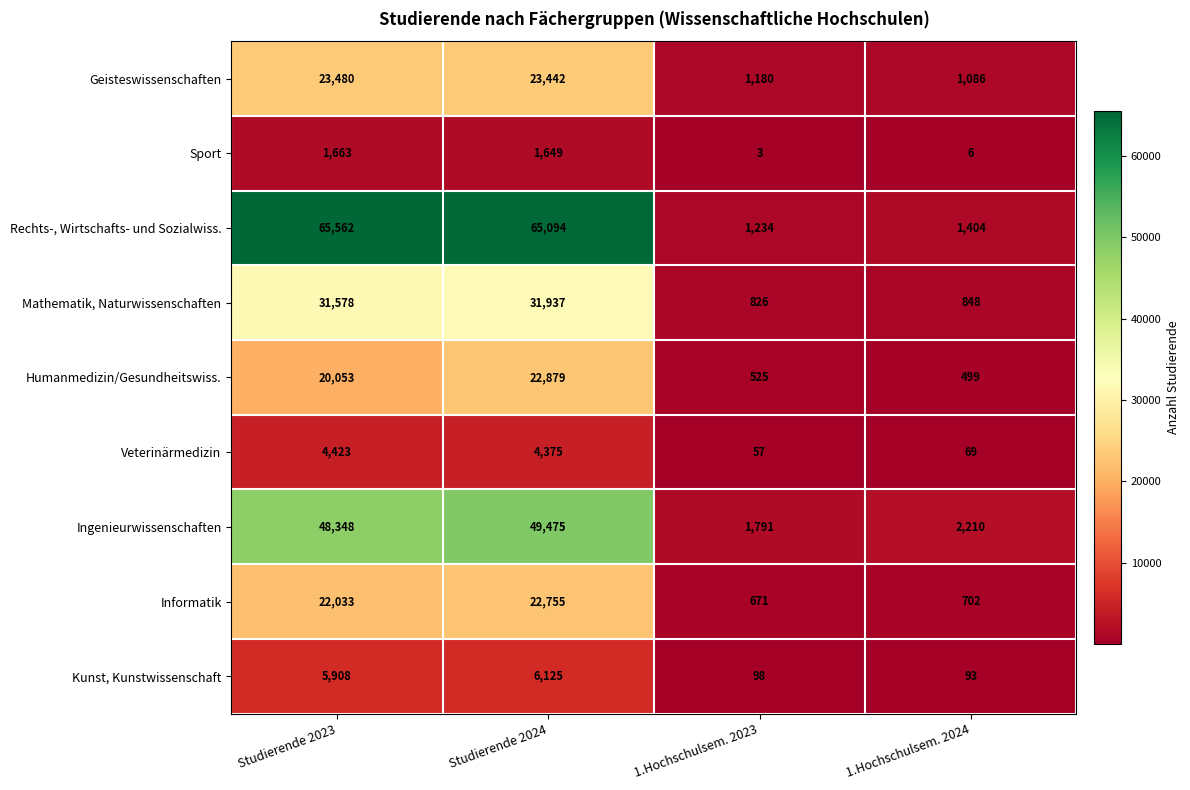

What is the approximate value of Mathematik, Naturwissenschaften at 1.Hochschulsem. 2024?

848